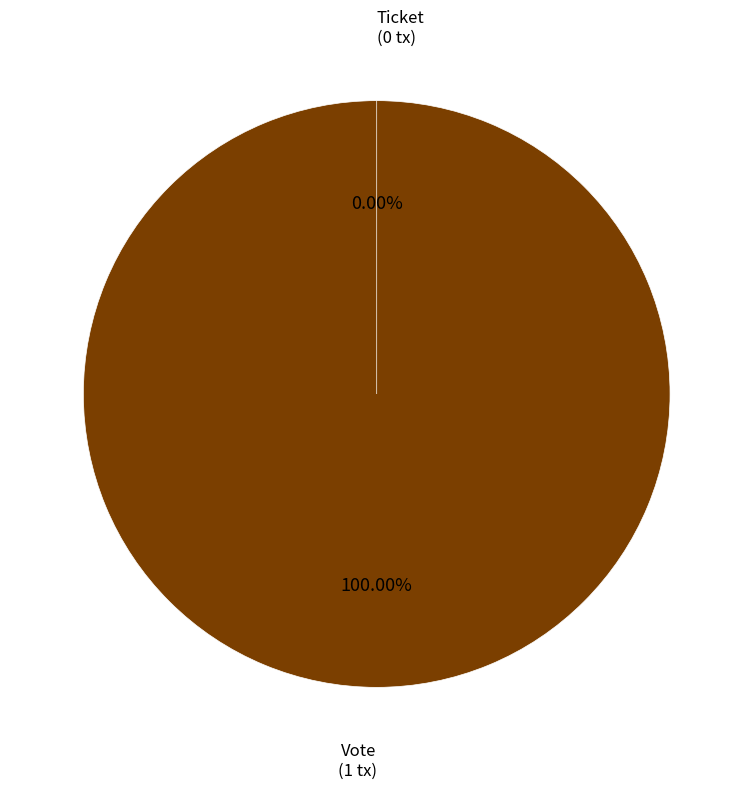

Is there any slice that represents more than half of the pie?

Yes